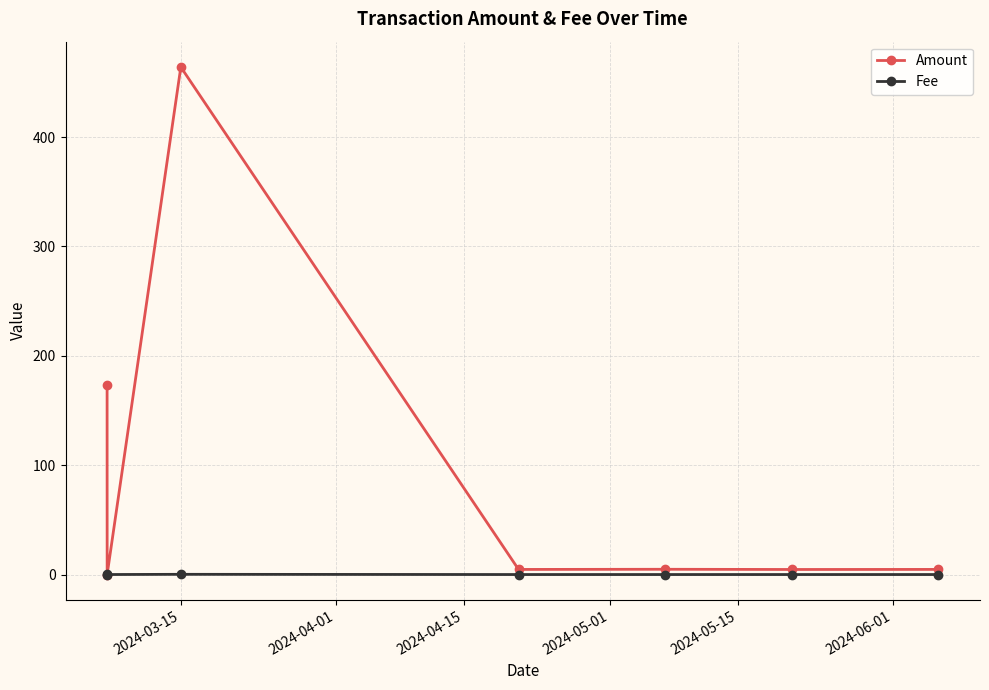

Rank the series by their maximum value, from highest to lowest.

Amount, Fee